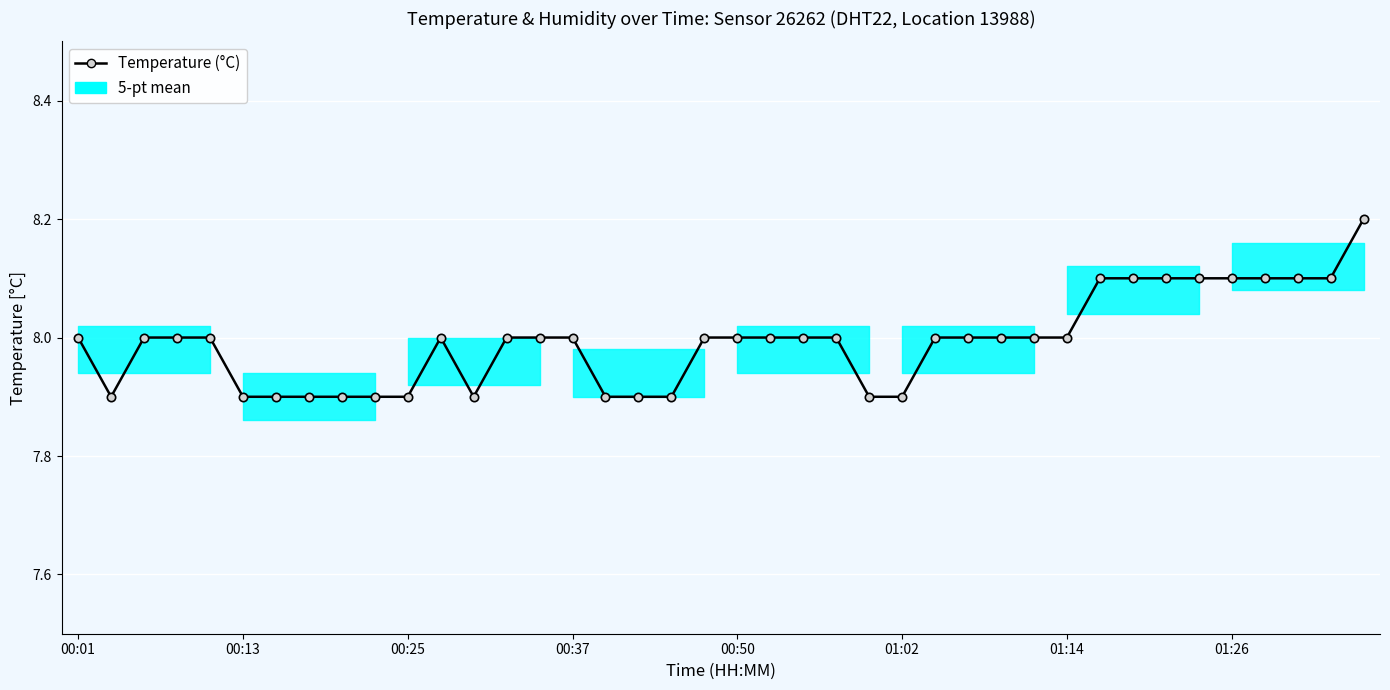

What is the greatest value displayed?

8.2